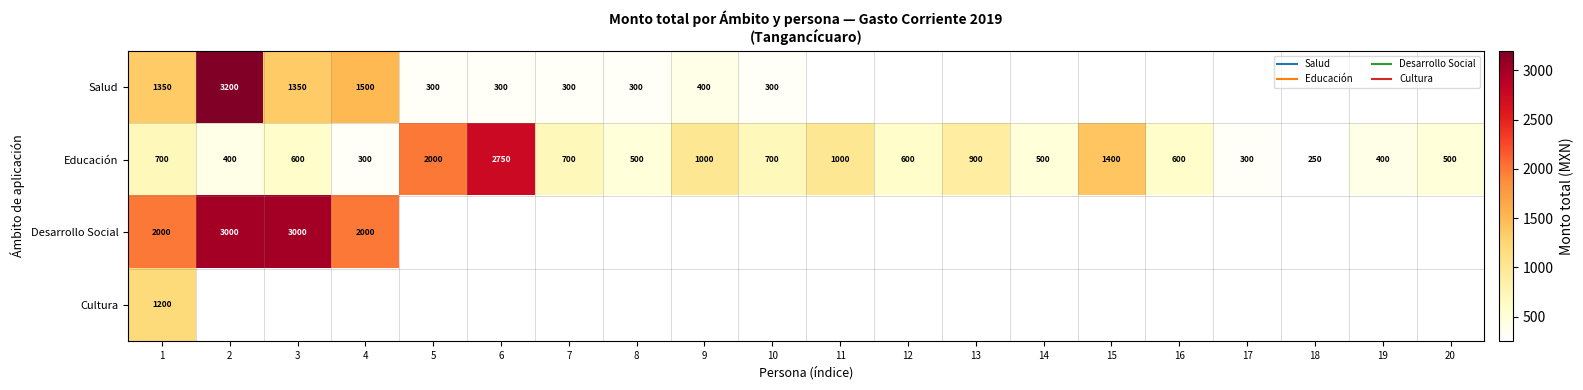

Which series changed the most between 1 and 14?

Educación